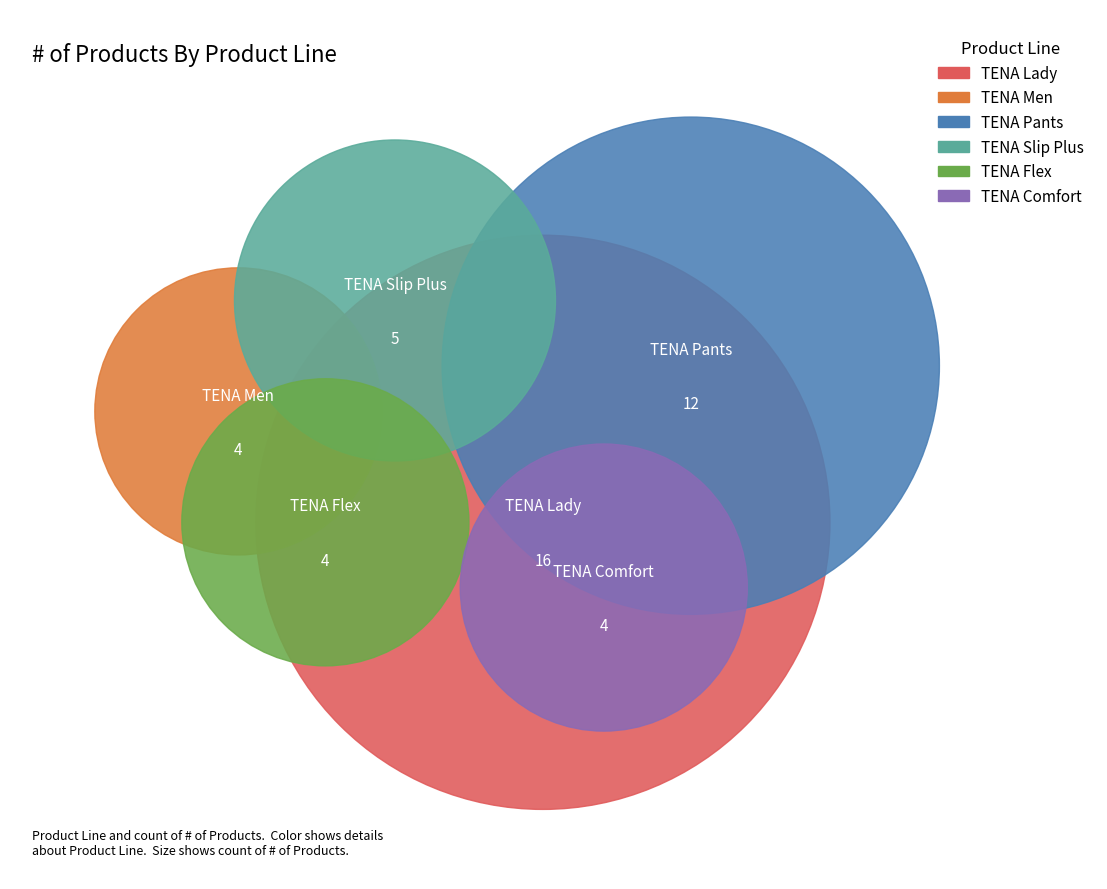

To the nearest percent, what is the average slice percentage?

17%